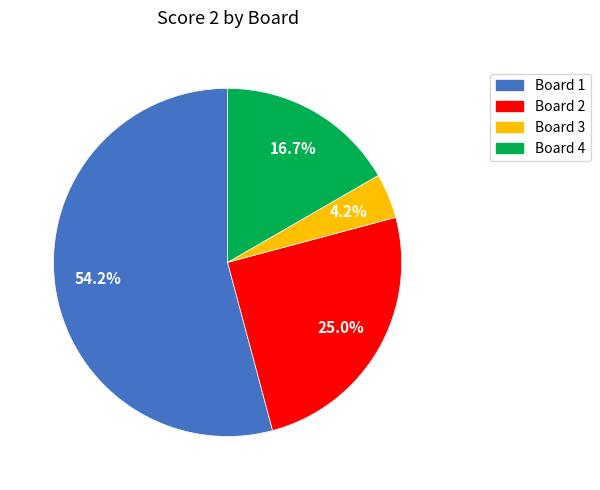

Which has a higher value, Board 3 or Board 4?

Board 4